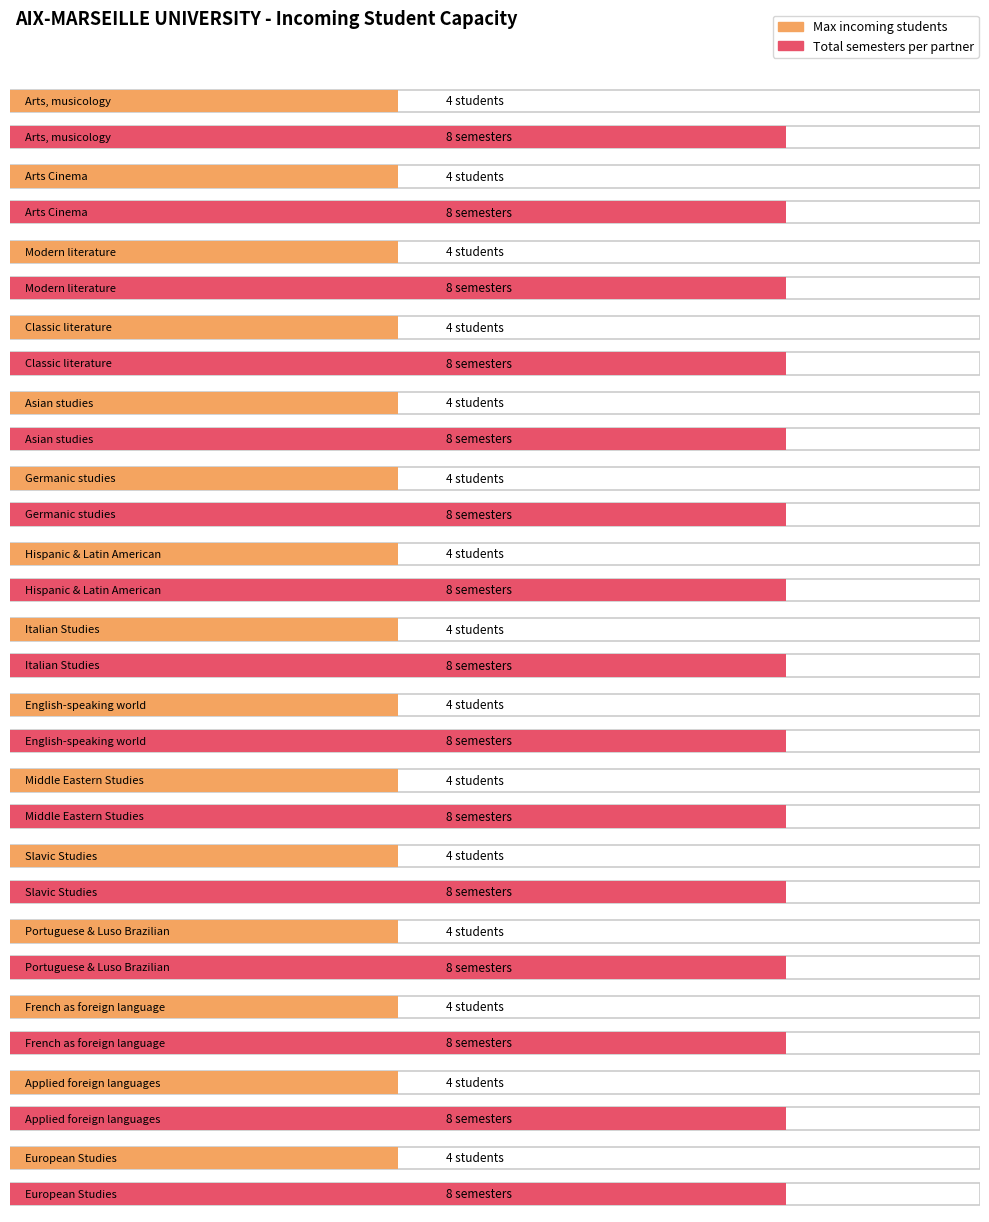

List the series in order of their overall mean, lowest first.

Max incoming students, Total semesters per partner